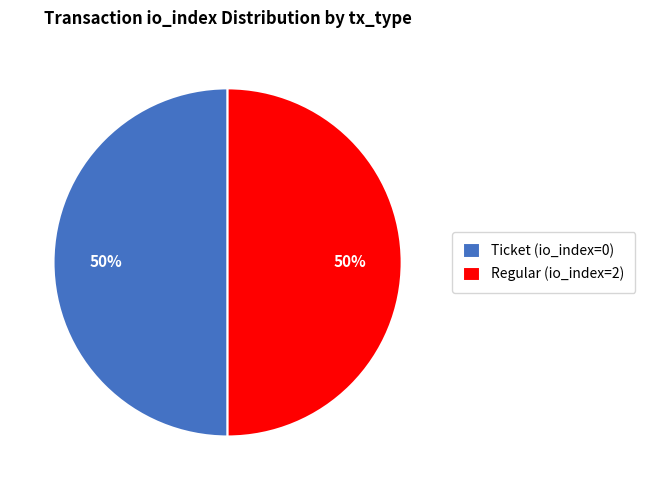

What is the ratio of the value at Ticket (io_index=0) to the value at Regular (io_index=2)?

1.0